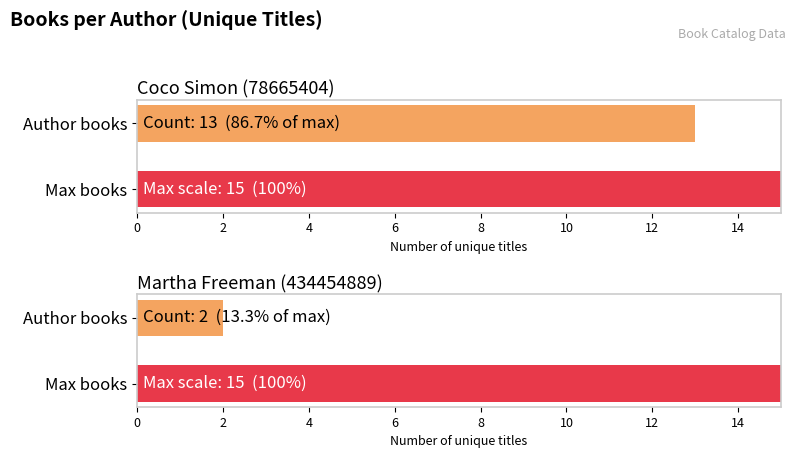

What is the value of the 2nd bar from the left?

2